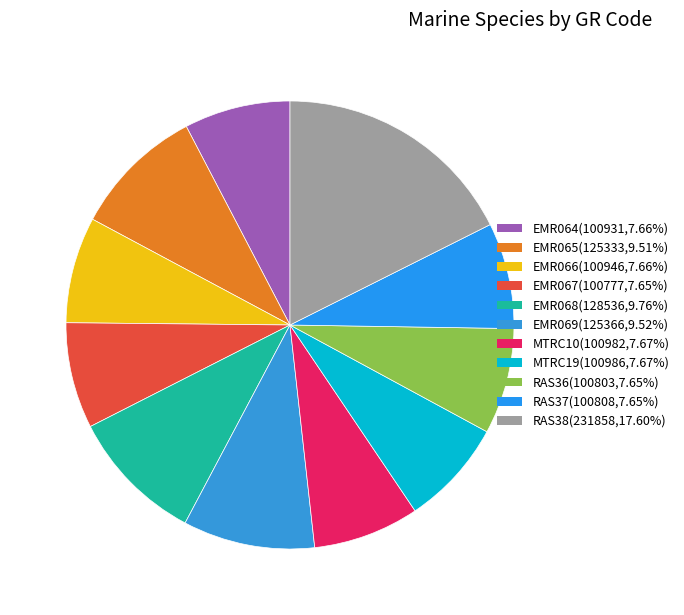

What percentage is the RAS37 slice, to the nearest percent?

8%